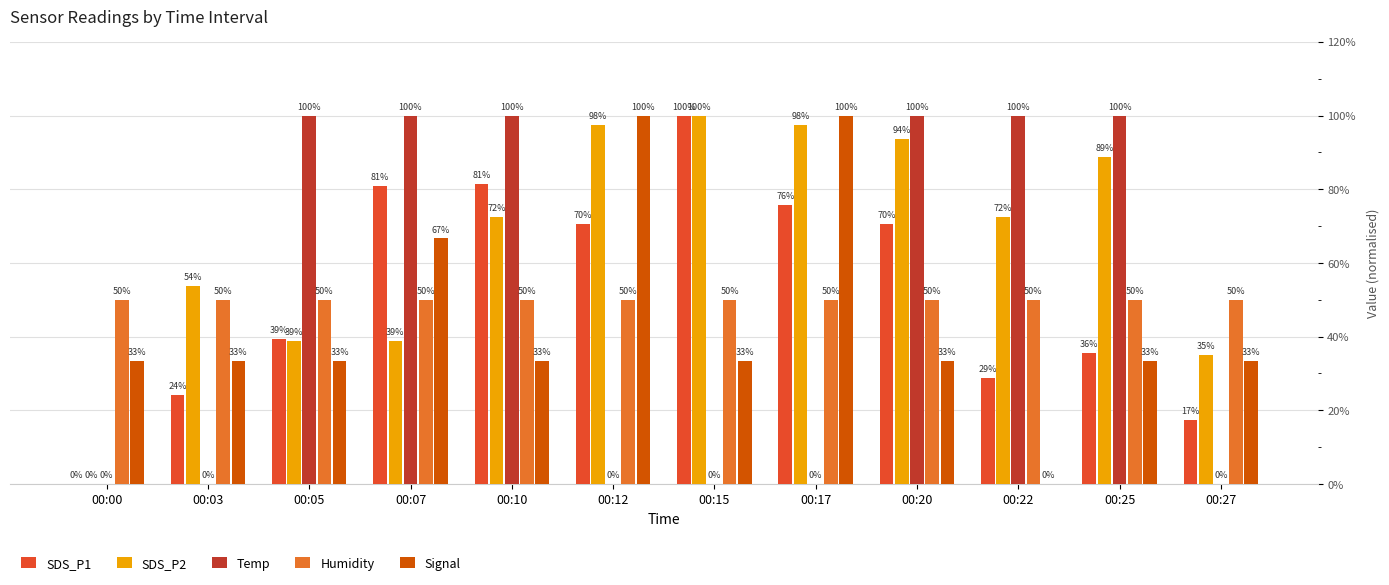

Is the value of Temp at 00:07 greater than the value of Signal at 00:22?

Yes